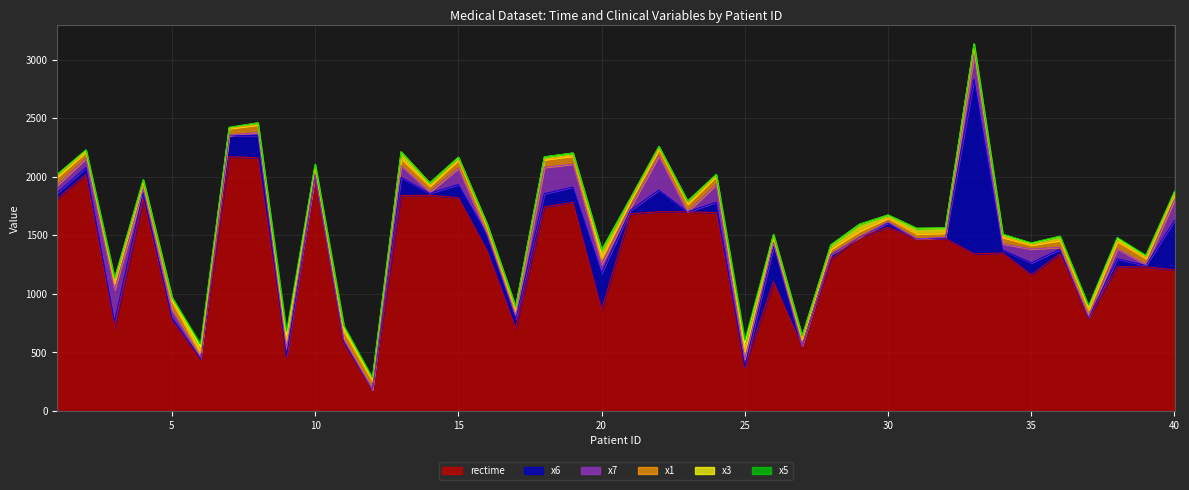

Which series has the largest range (max minus min)?

rectime